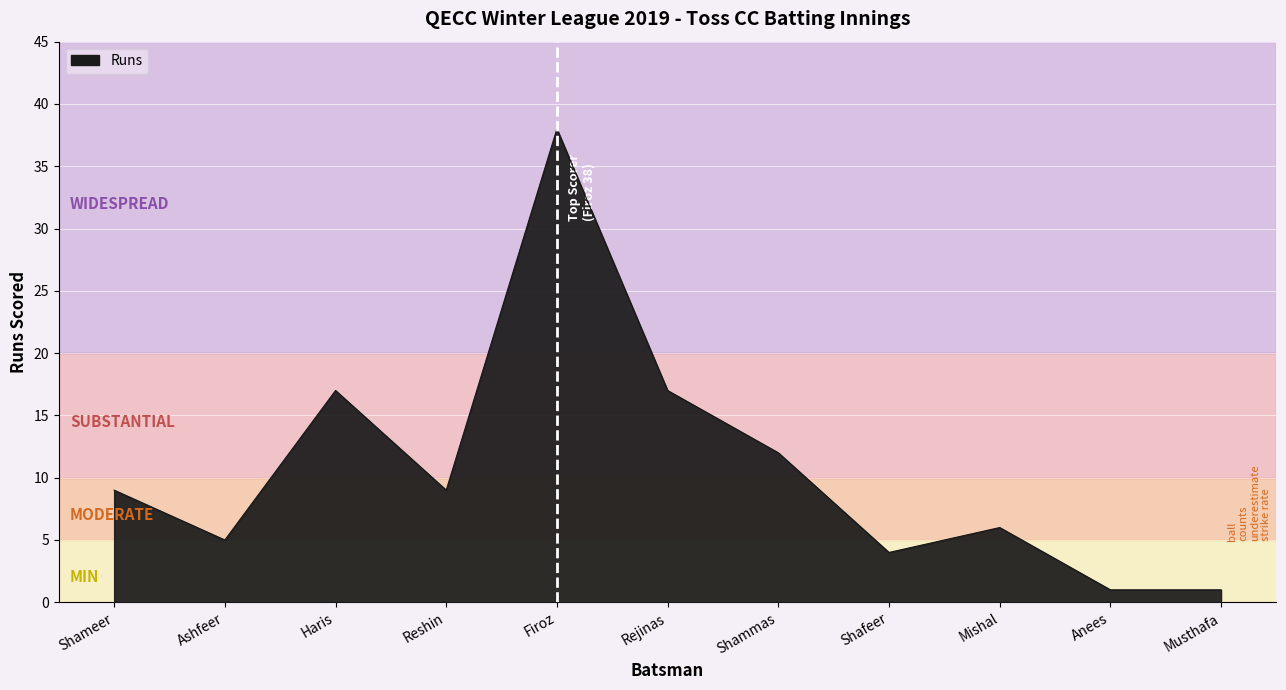

What is the difference between the maximum and minimum values?

37